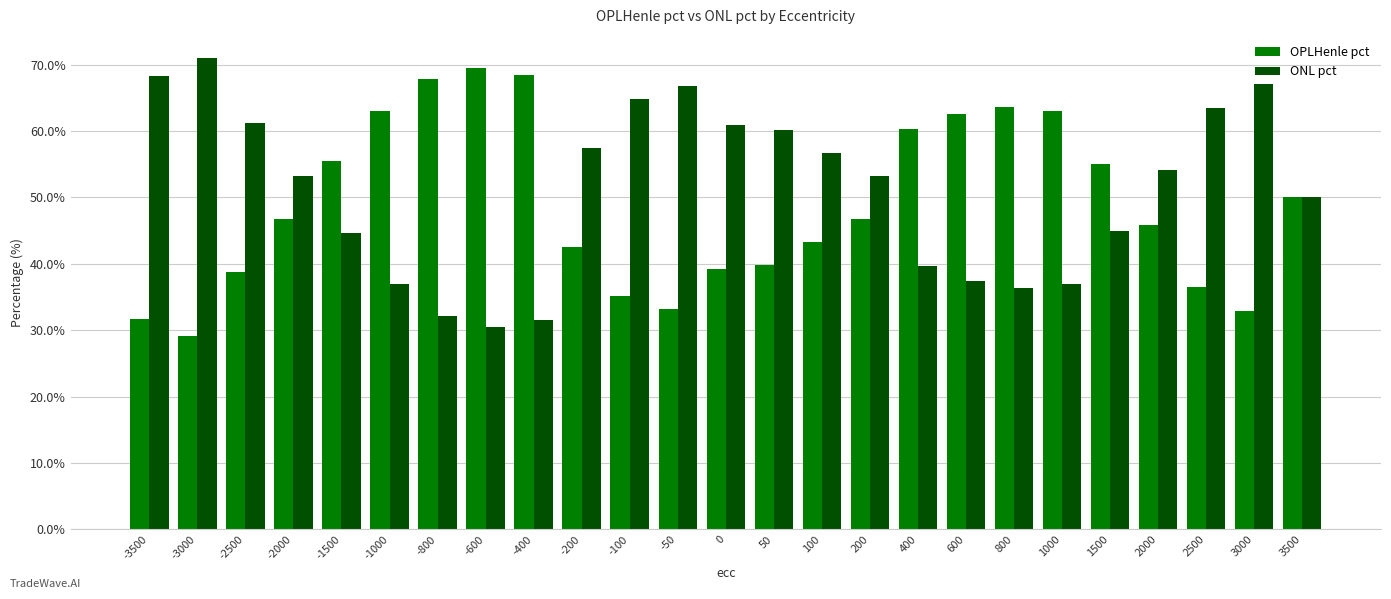

What is the value of the OPLHenle pct bar at the 2nd from the left?

29.1